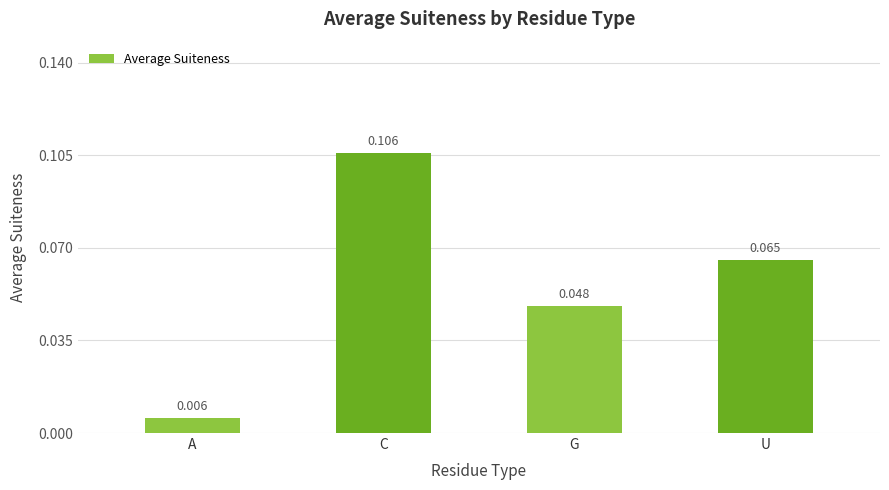

List the labels in order of value, smallest first.

A, G, U, C